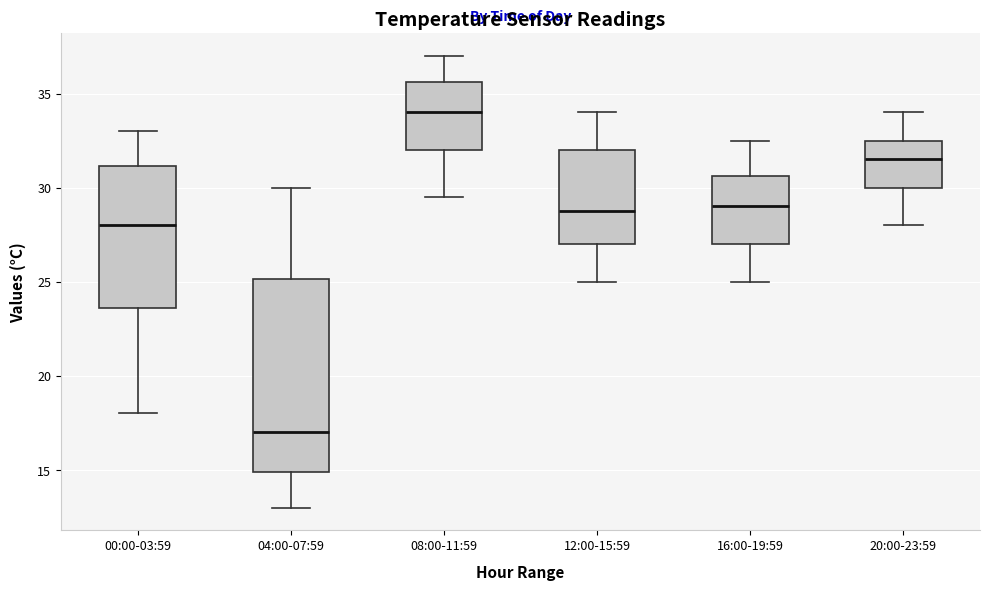

Which box is the tallest, from its lower edge to its upper edge?

04:00-07:59